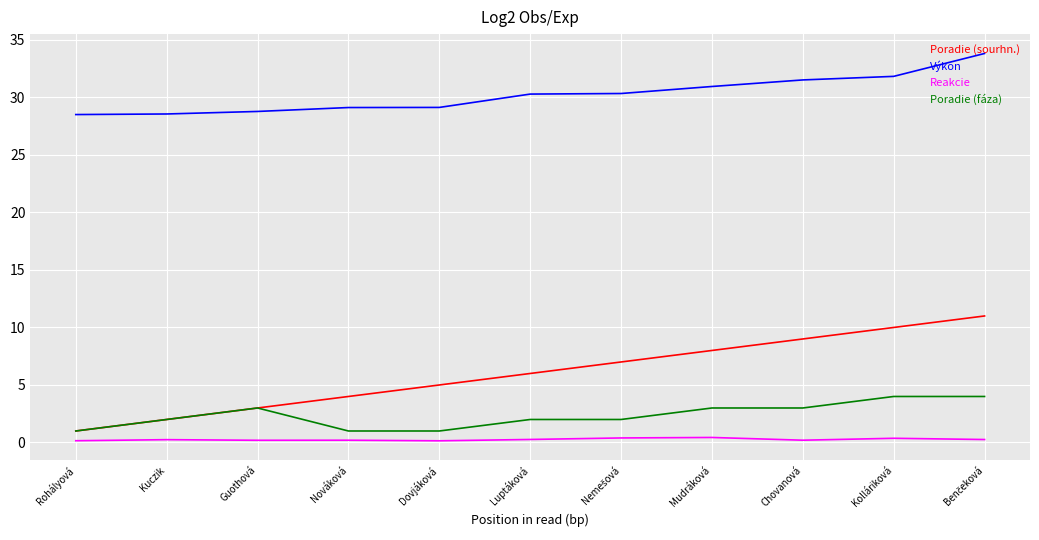

What position from the right is Kolláriková?

2